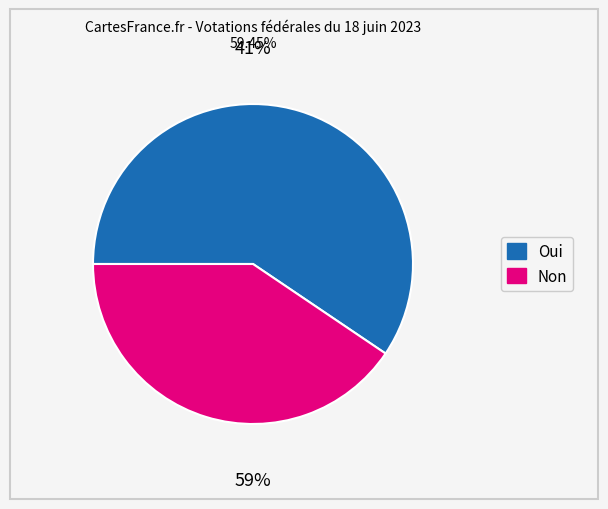

Is the sum of Non and Oui greater than half?

Yes